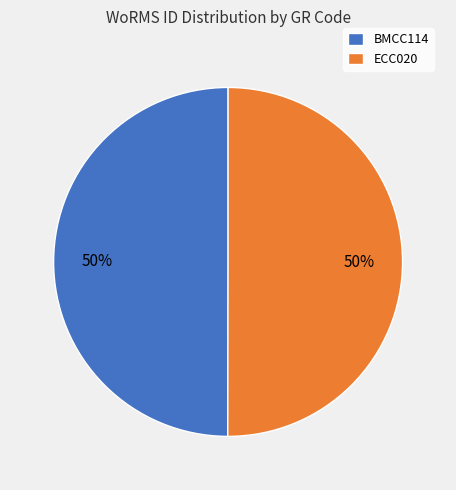

Is the sum of BMCC114 and ECC020 greater than half?

Yes